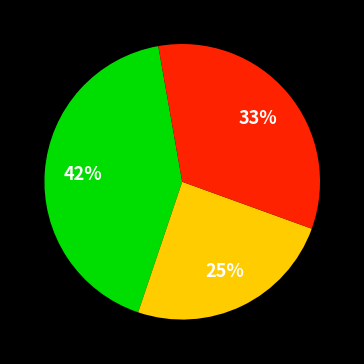

Is there a majority slice in this chart?

No